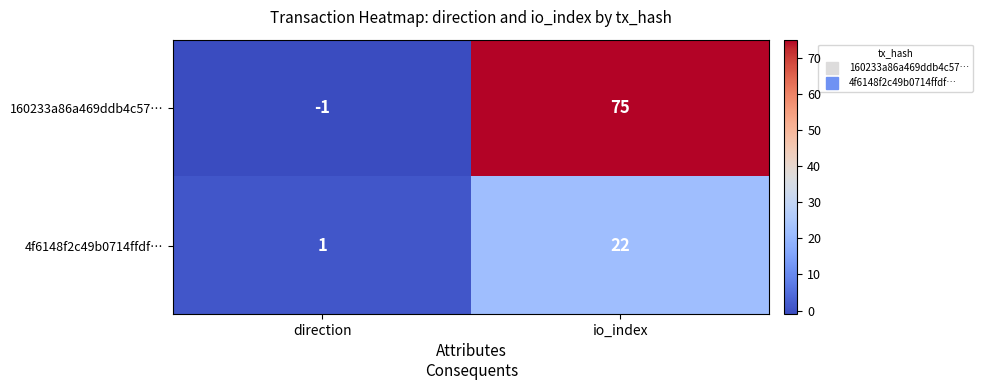

Is it true that 4f6148f2c49b0714ffdf… equals 0 at direction?

False